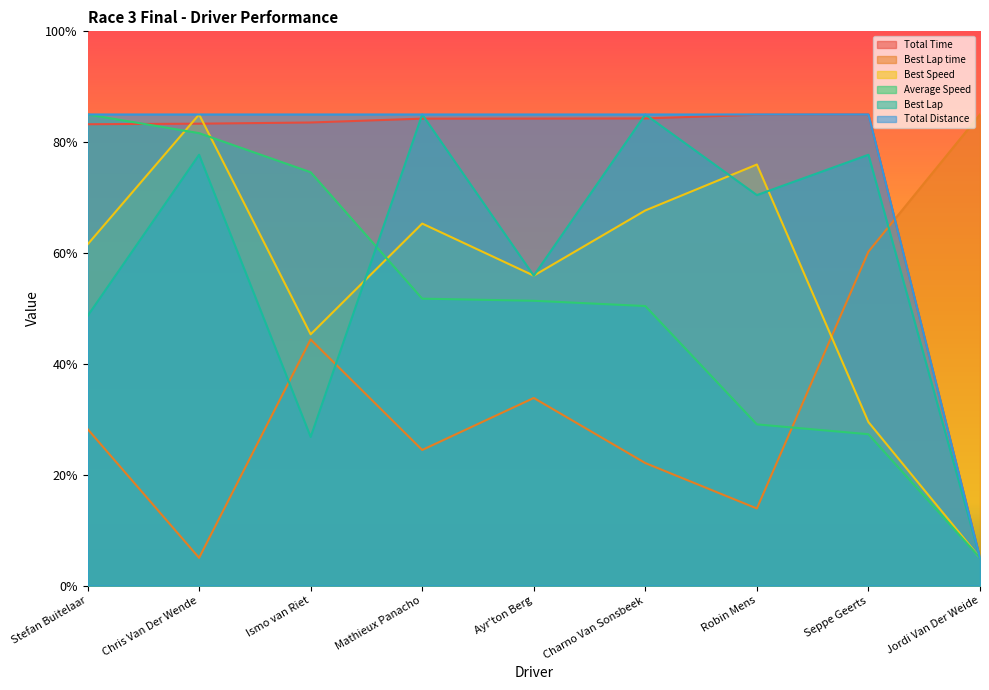

What is the maximum value shown in the chart?

85.0